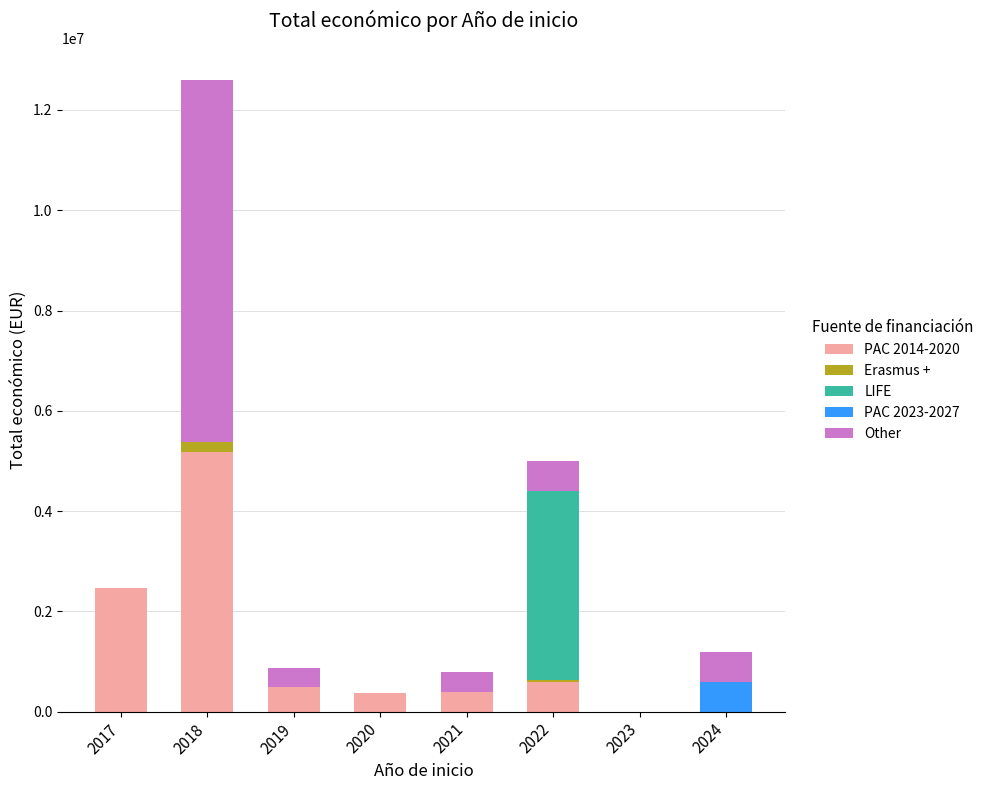

At which category is the sum across all series the highest?

2018